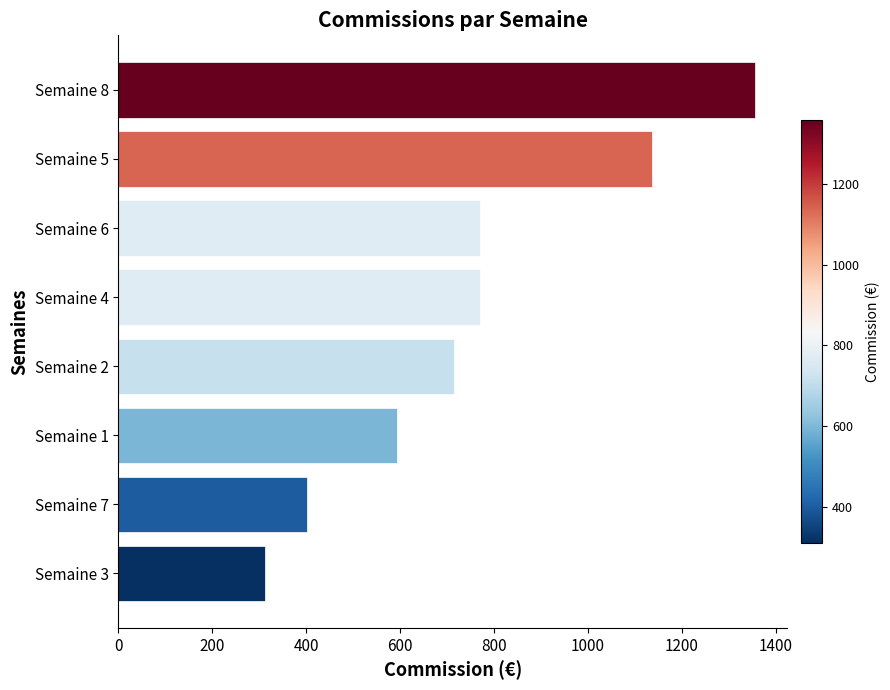

Read the value at Semaine 7.

401.0